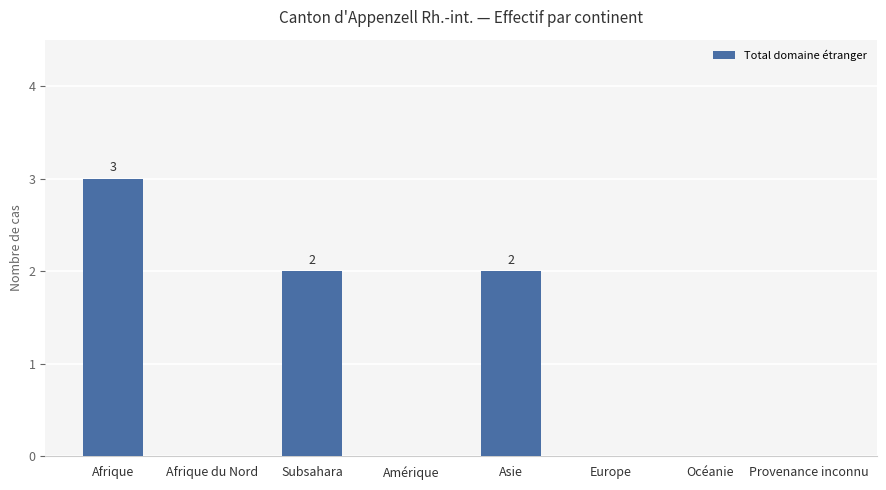

Reading right to left, list all the values displayed in this chart.

Provenance inconnu=0	Océanie=0	Europe=0	Asie=2	Amérique=0	Subsahara=2	Afrique du Nord=0	Afrique=3